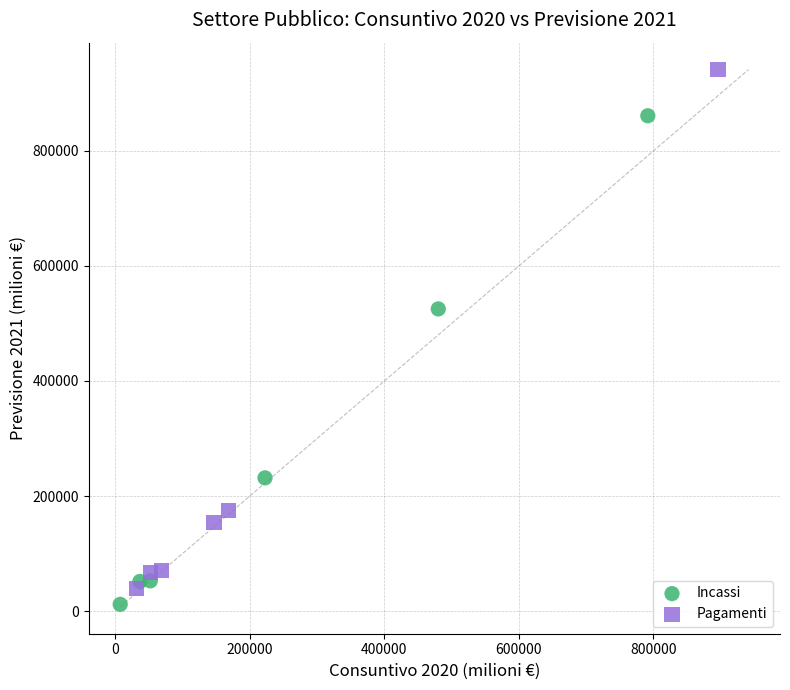

Which series reaches the minimum Y coordinate?

Incassi